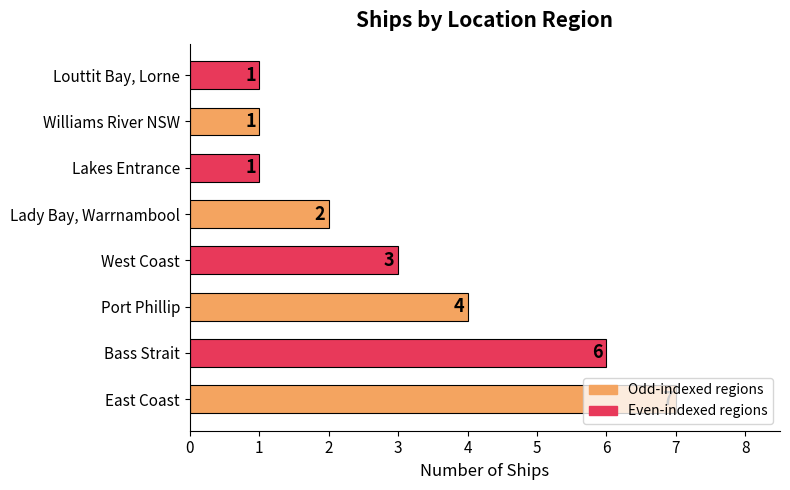

Between Port Phillip and East Coast, which is larger?

East Coast